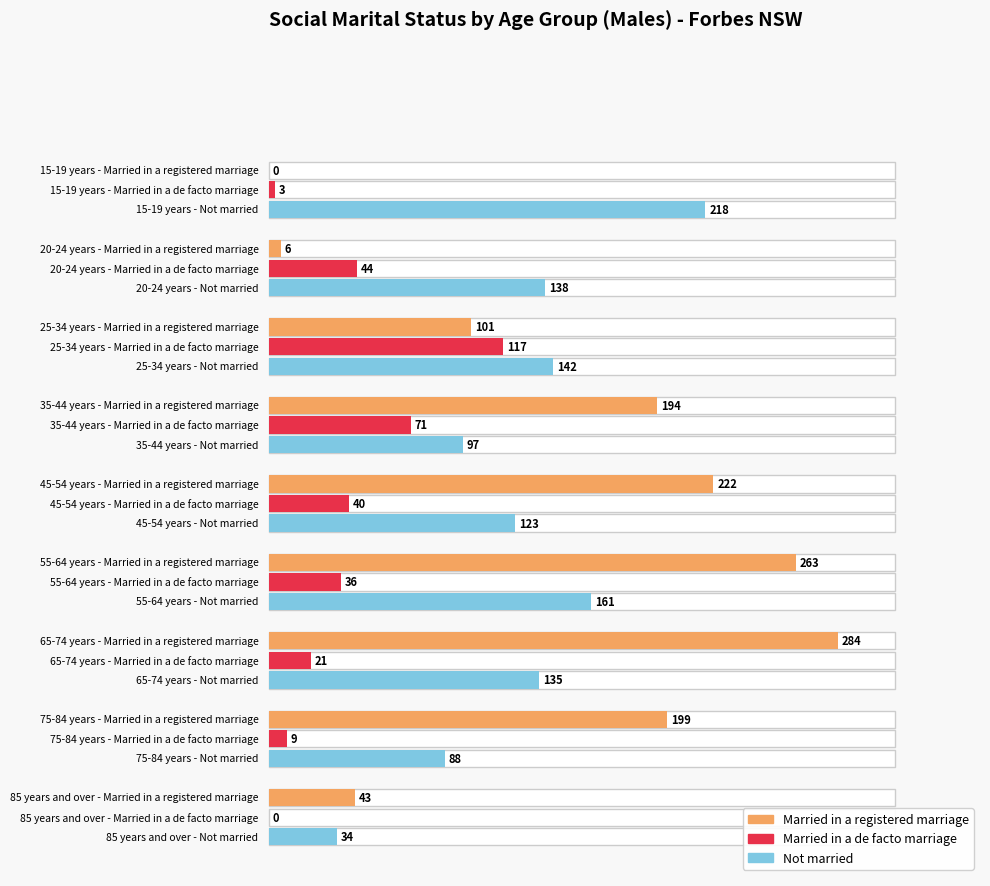

At how many categories does at least one series exceed 256?

2